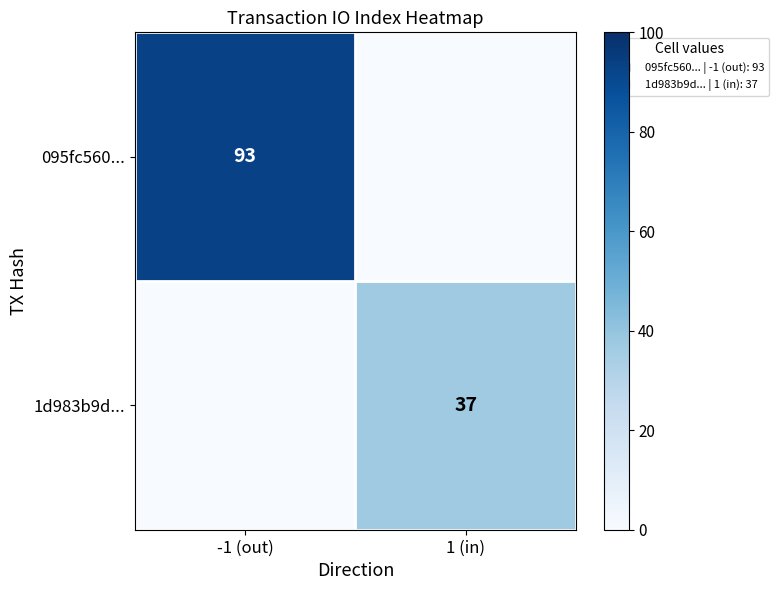

What is the difference between the maximum and minimum values in the 095fc560... series?

93